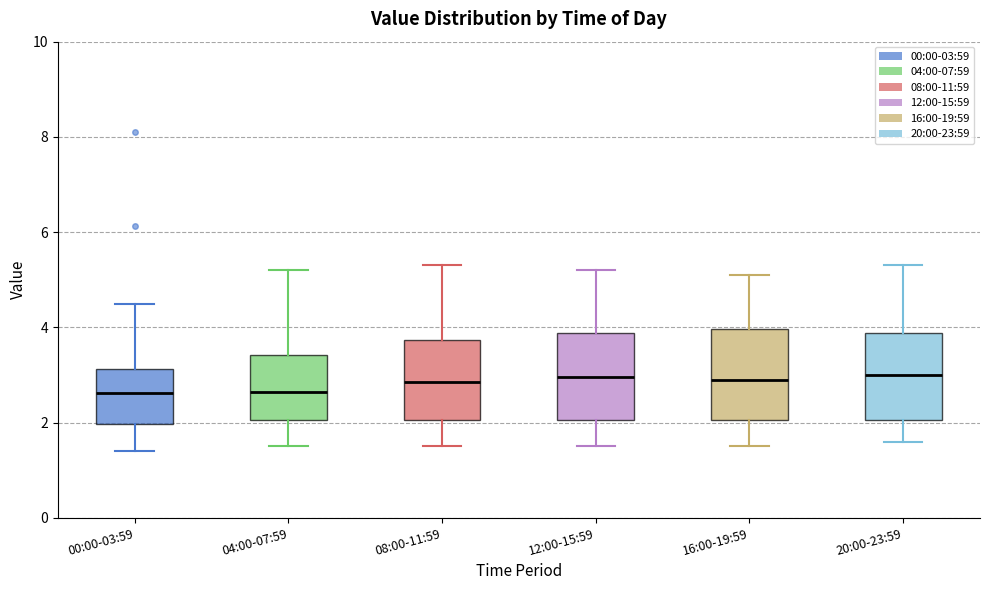

Reading left to right, read every box against the y-axis: the position of its median line, the range the box covers, and the ends of its whiskers. The values are not printed on the chart, so give them approximately, as read against the axis.

00:00-03:59: median 2.6, box 2.0 to 3.2, whiskers 1.4 to 4.6
04:00-07:59: median 2.6, box 2.0 to 3.4, whiskers 1.6 to 5.2
08:00-11:59: median 2.8, box 2.0 to 3.8, whiskers 1.6 to 5.4
12:00-15:59: median 3.0, box 2.0 to 3.8, whiskers 1.6 to 5.2
16:00-19:59: median 3.0, box 2.0 to 4.0, whiskers 1.6 to 5.2
20:00-23:59: median 3.0, box 2.0 to 3.8, whiskers 1.6 to 5.4